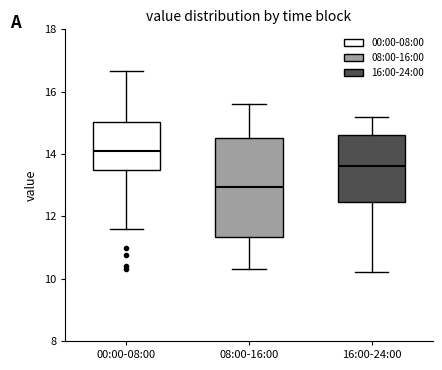

Which box is the tallest, from its lower edge to its upper edge?

08:00-16:00